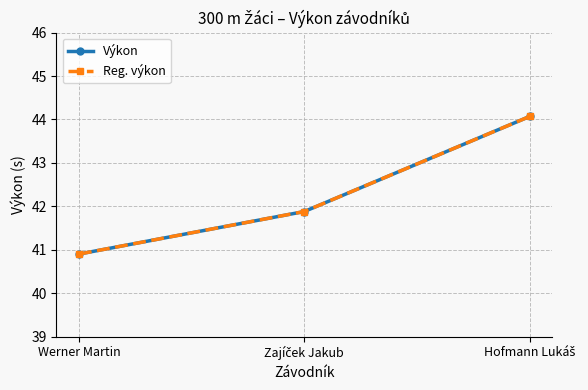

What is the difference between the maximum and second lowest values in the Výkon series?

2.2